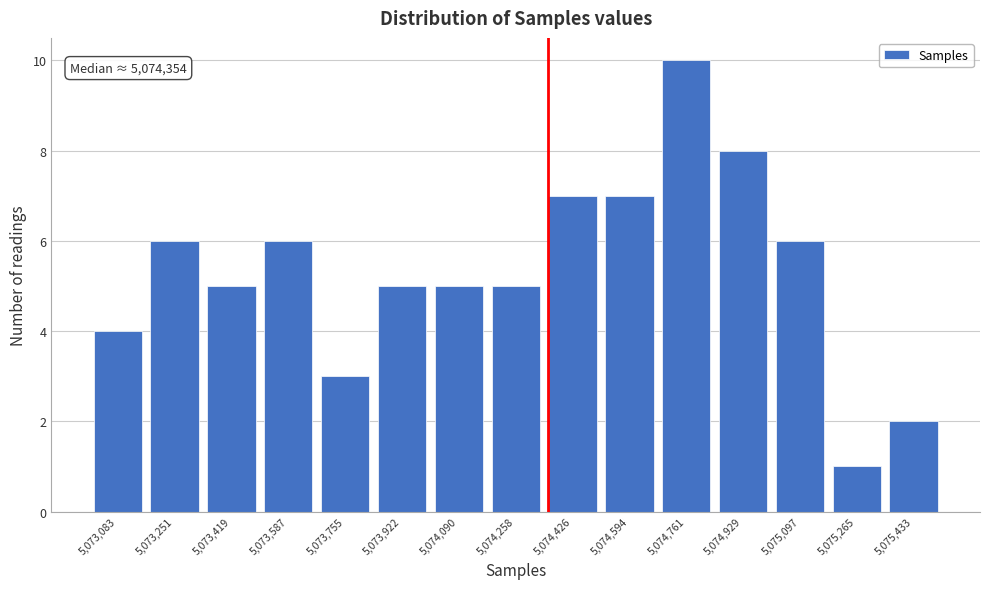

Over which range of the x-axis is the bar tallest?

5074680 to 5074840